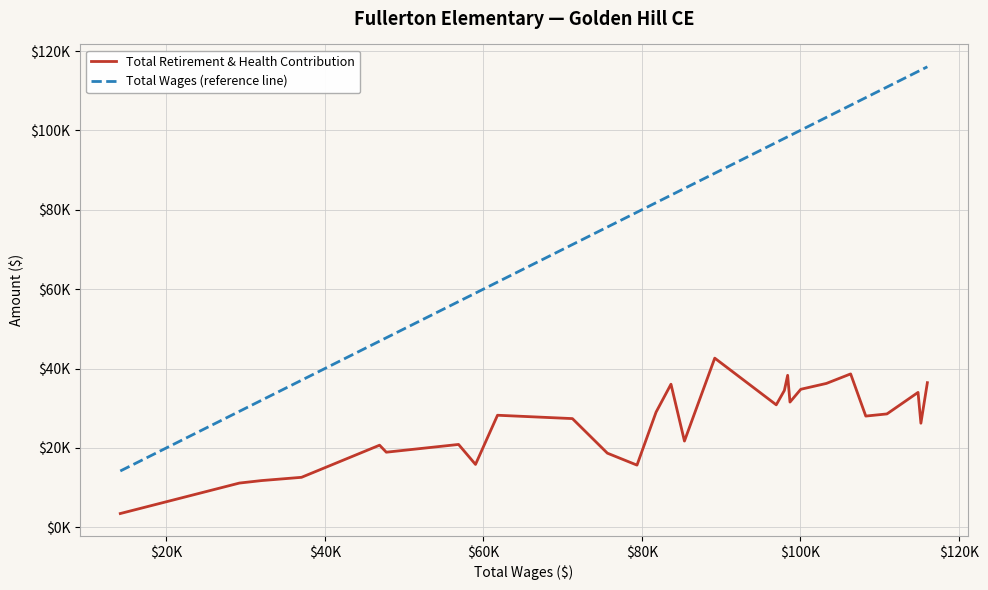

What are all the series names shown in the legend?

Total Retirement & Health Contribution, Total Wages (reference line)